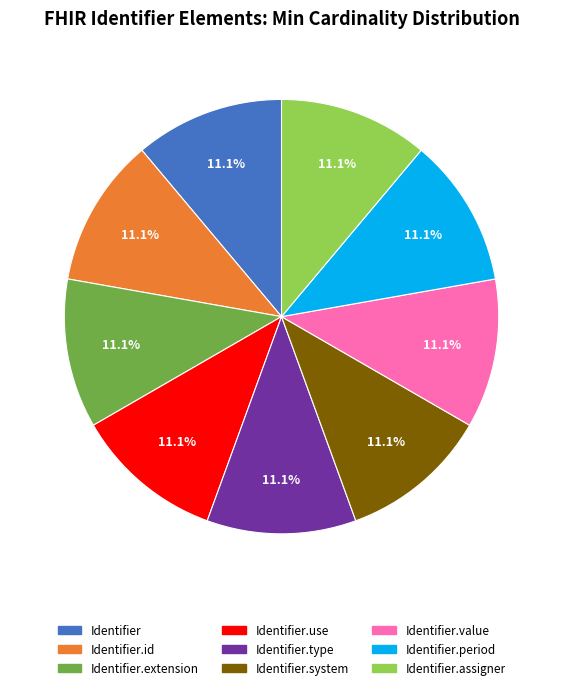

Count the number of slices in the pie.

9